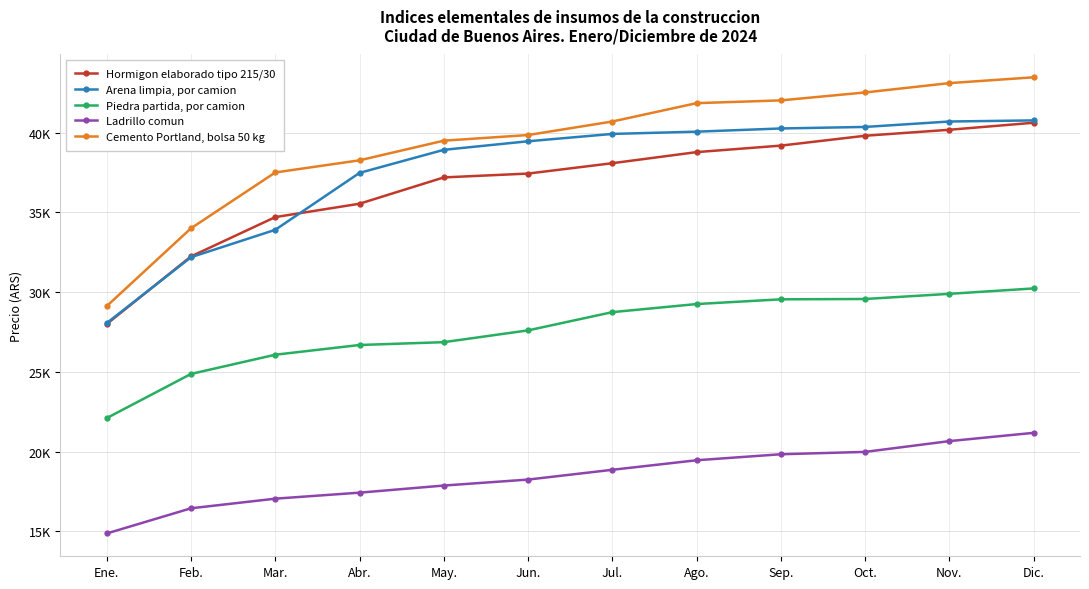

Between Jul. and Dic., which is larger?

Dic.